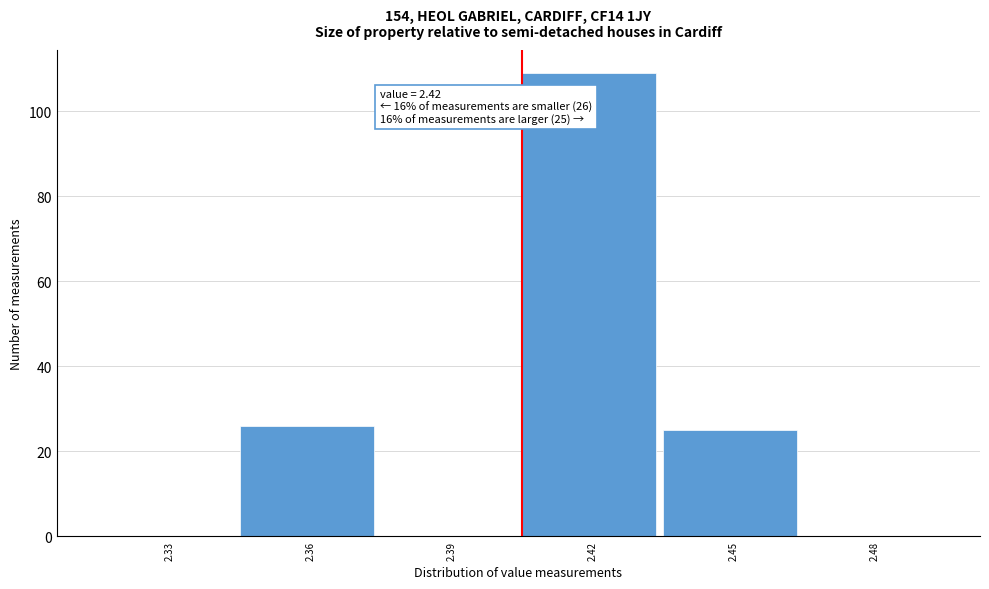

Reading left to right, transcribe all the data shown in this chart.

2.33=0	2.36=26	2.39=0	2.42=109	2.45=25	2.48=0